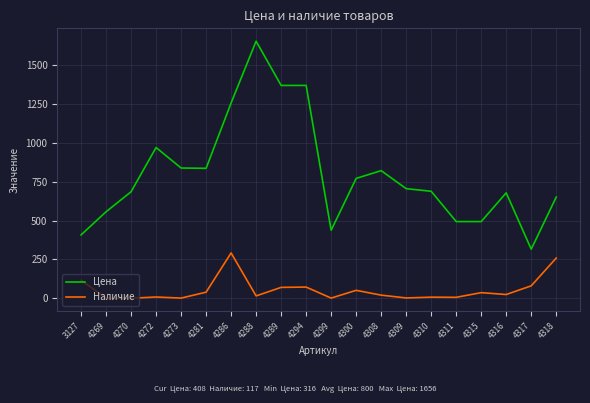

What is the difference between the Цена values at 4294 and 4308?

549